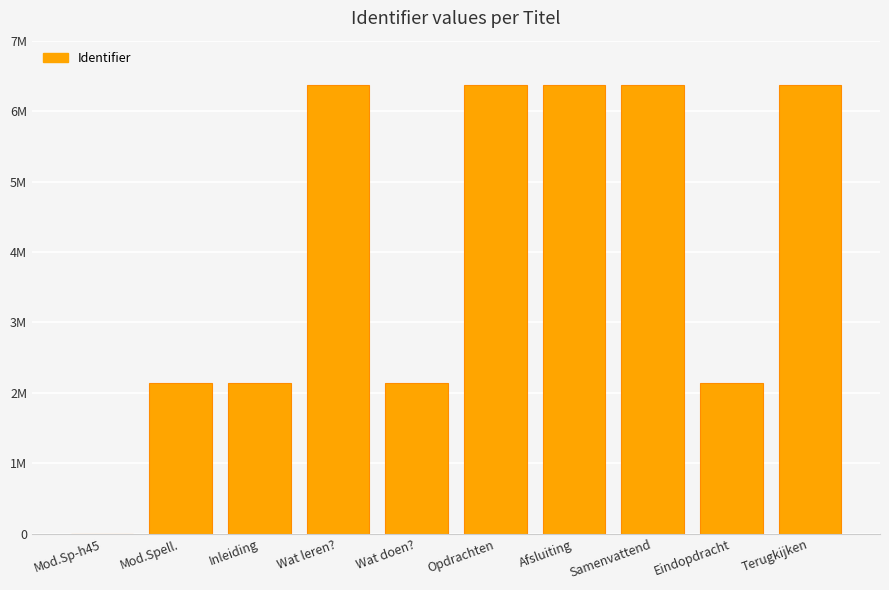

What is the sum of all values?

40409729